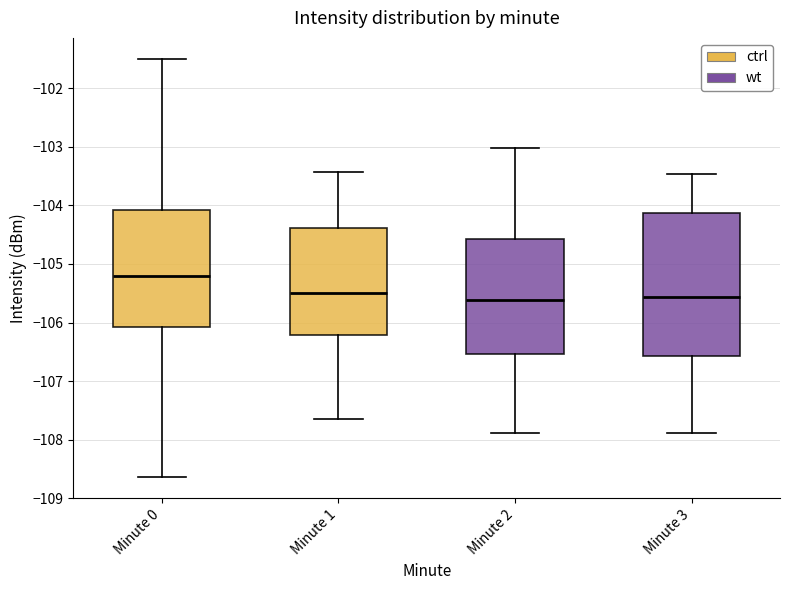

Where does the median line of the box for Minute 1 sit on the y-axis? The values are not printed on the chart, so give them approximately, as read against the axis.

-105.5